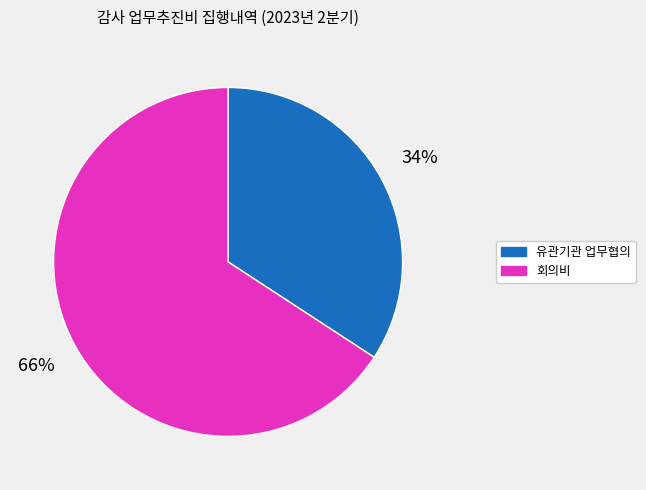

Which category has the biggest portion of the pie?

회의비